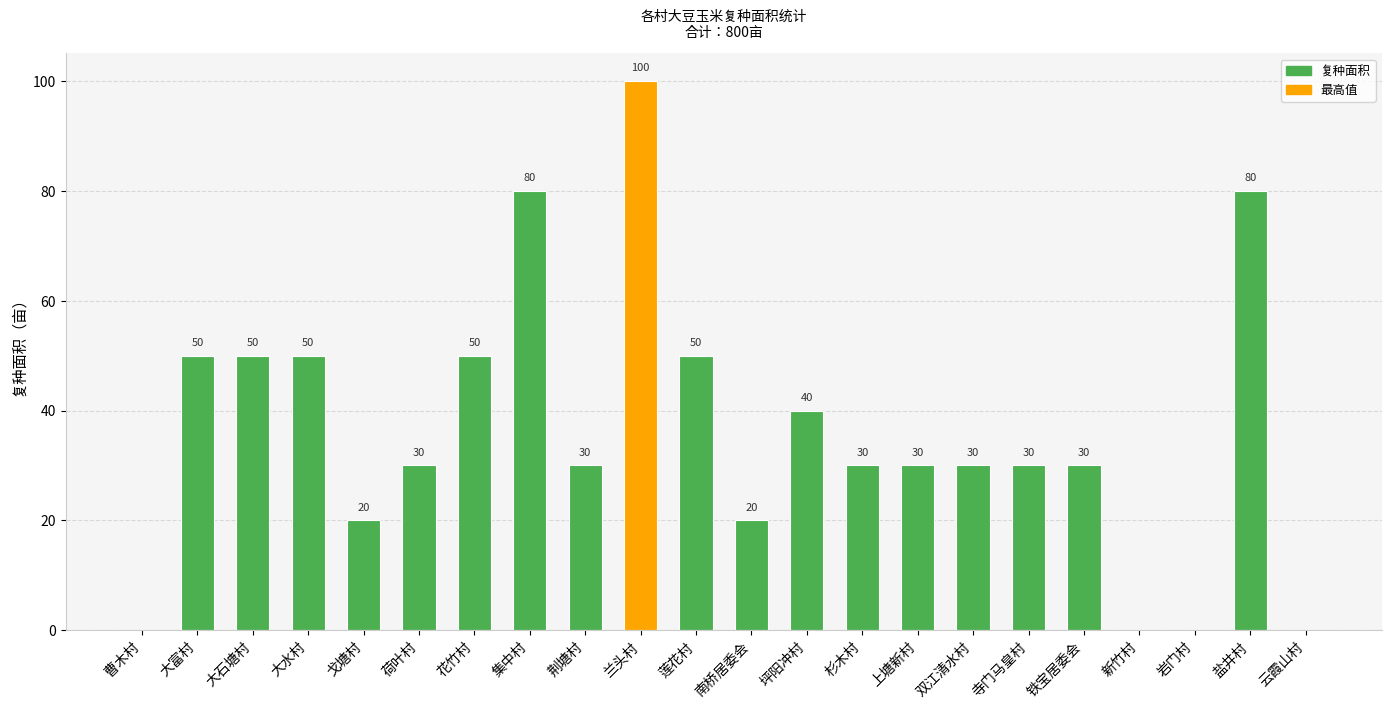

Approximately how many times larger is the value at 大石塘村 compared to 上塘新村?

1.7